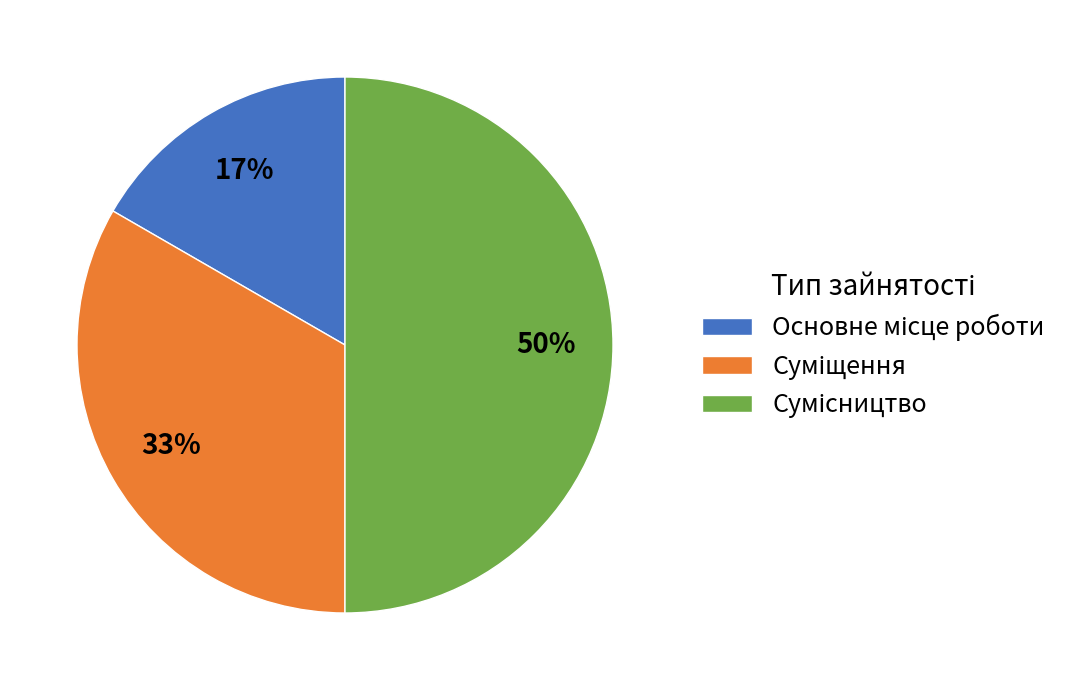

To the nearest percent, what is the difference between the largest and smallest slice percentages?

33%